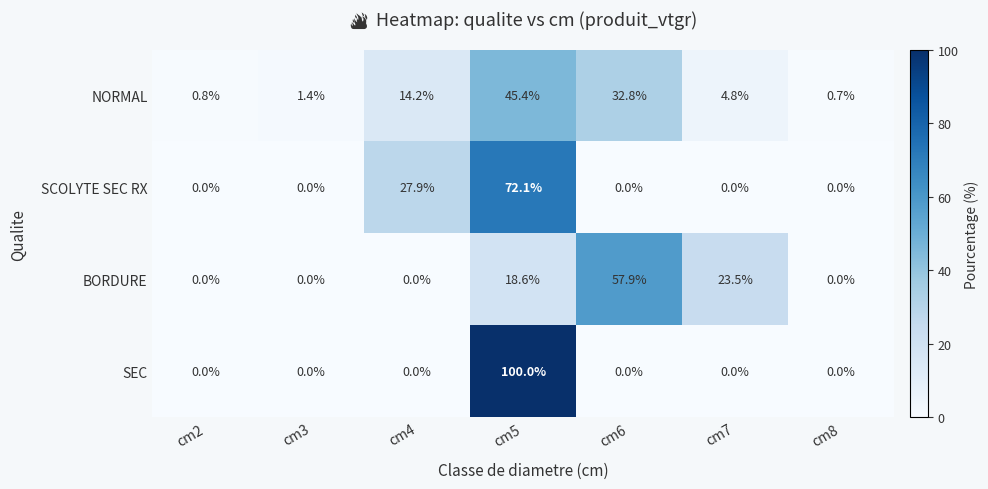

Is it true that SEC equals 100.0 at cm5?

True